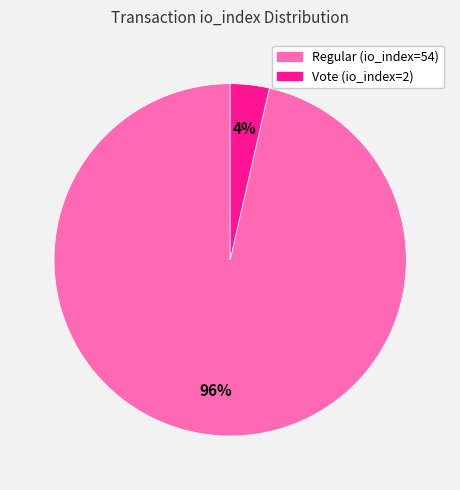

To the nearest percent, what percentage of the pie is Vote (io_index=2)?

4%